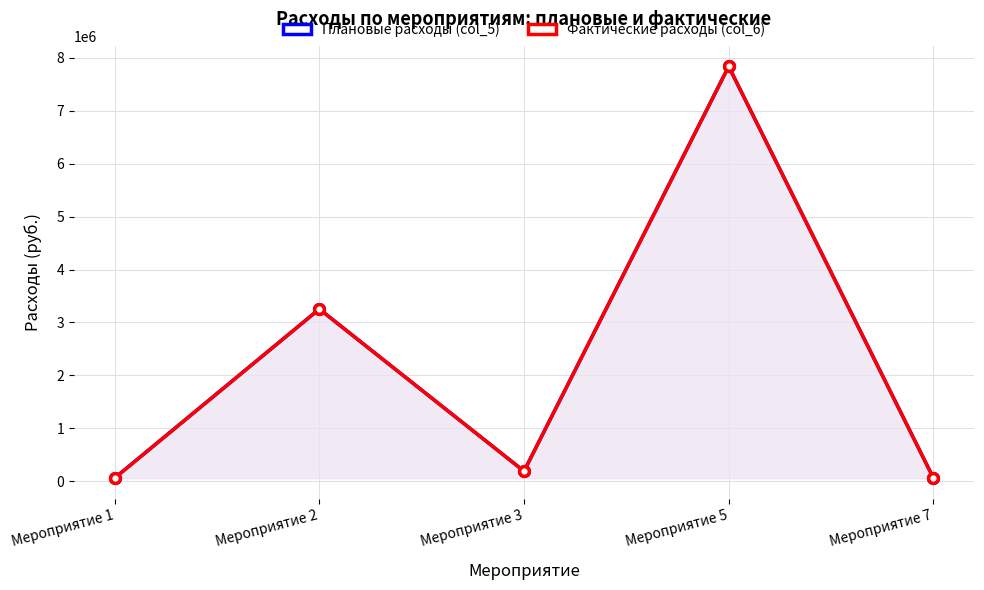

How many data points in Плановые расходы (col_5) are above 187261?

3